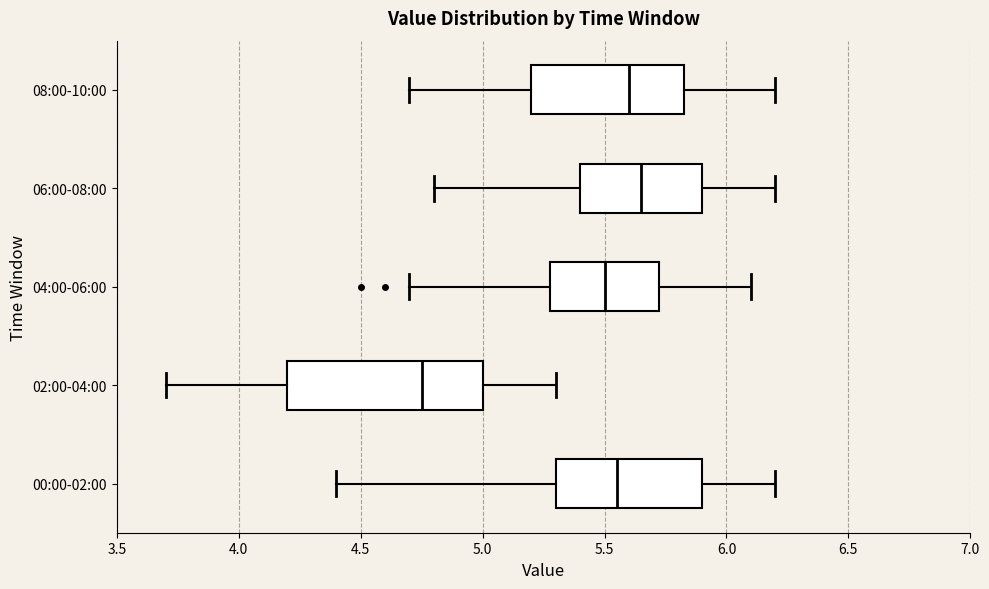

Reading bottom to top, transcribe this box plot: for each box, give where its median line is, the range the box spans, and where its two whiskers end, as read against the x-axis. The values are not printed on the chart, so give them approximately, as read against the axis.

00:00-02:00: median 5.55, box 5.30 to 5.90, whiskers 4.40 to 6.20
02:00-04:00: median 4.75, box 4.20 to 5.00, whiskers 3.70 to 5.30
04:00-06:00: median 5.50, box 5.30 to 5.75, whiskers 4.70 to 6.10
06:00-08:00: median 5.65, box 5.40 to 5.90, whiskers 4.80 to 6.20
08:00-10:00: median 5.60, box 5.20 to 5.85, whiskers 4.70 to 6.20